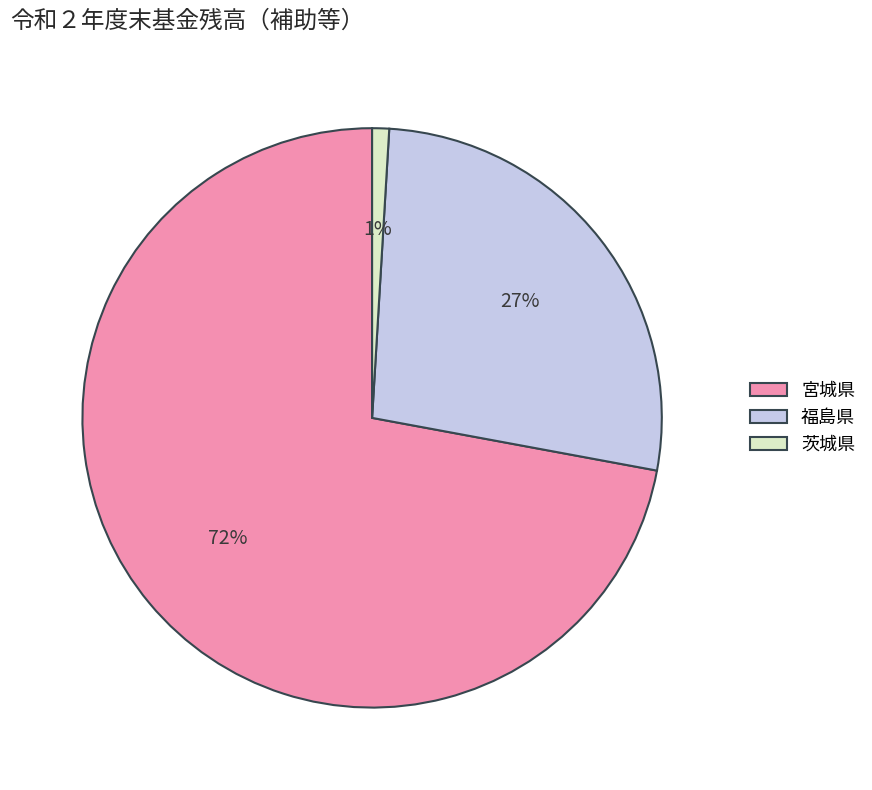

Rank the categories by value from highest to lowest.

宮城県, 福島県, 茨城県